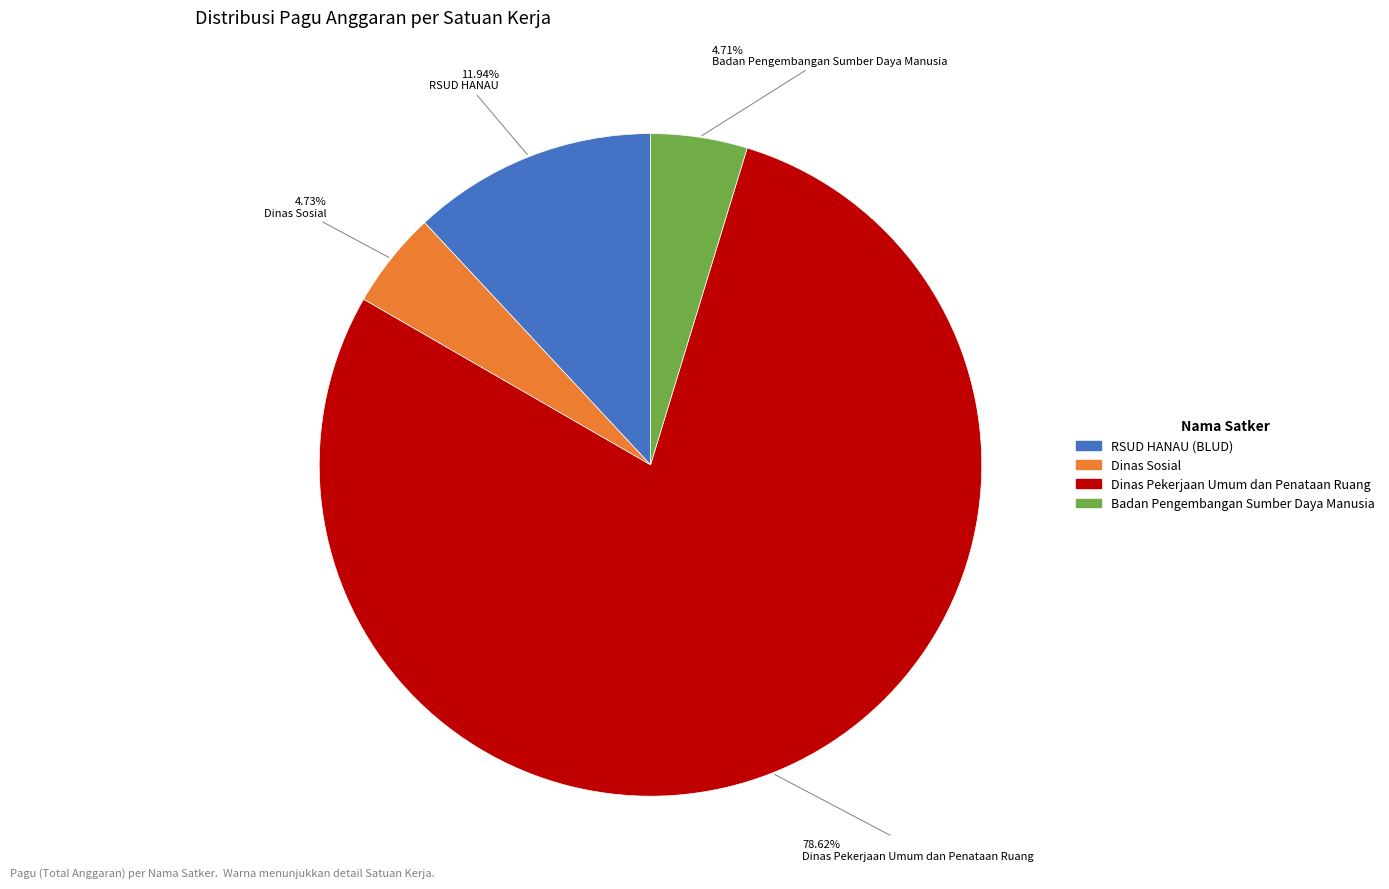

Is there a majority slice in this chart?

Yes